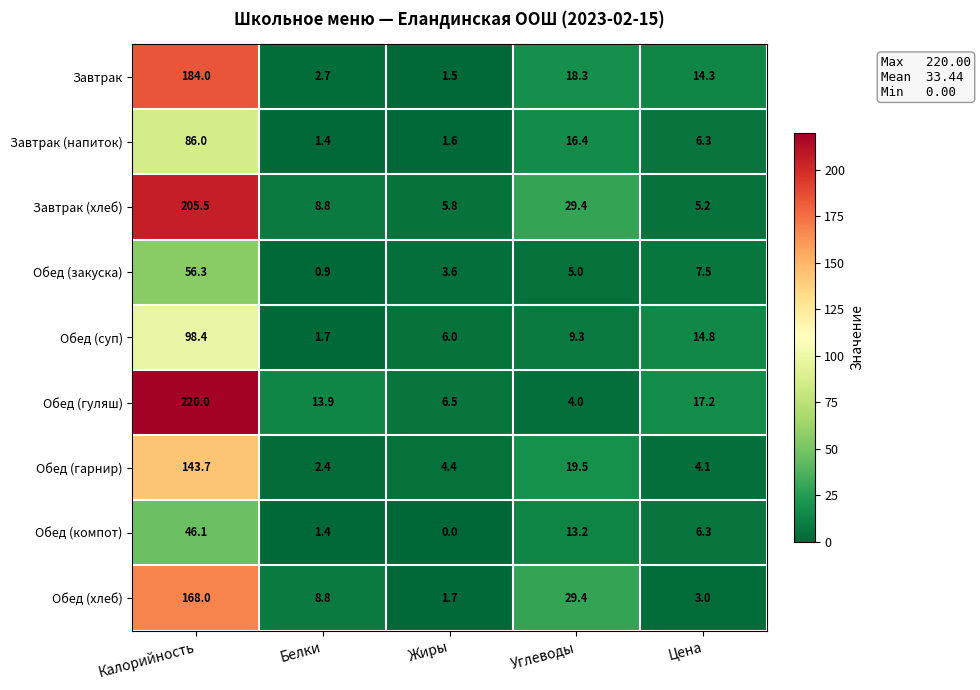

At which category is the sum across all series the highest?

Калорийность